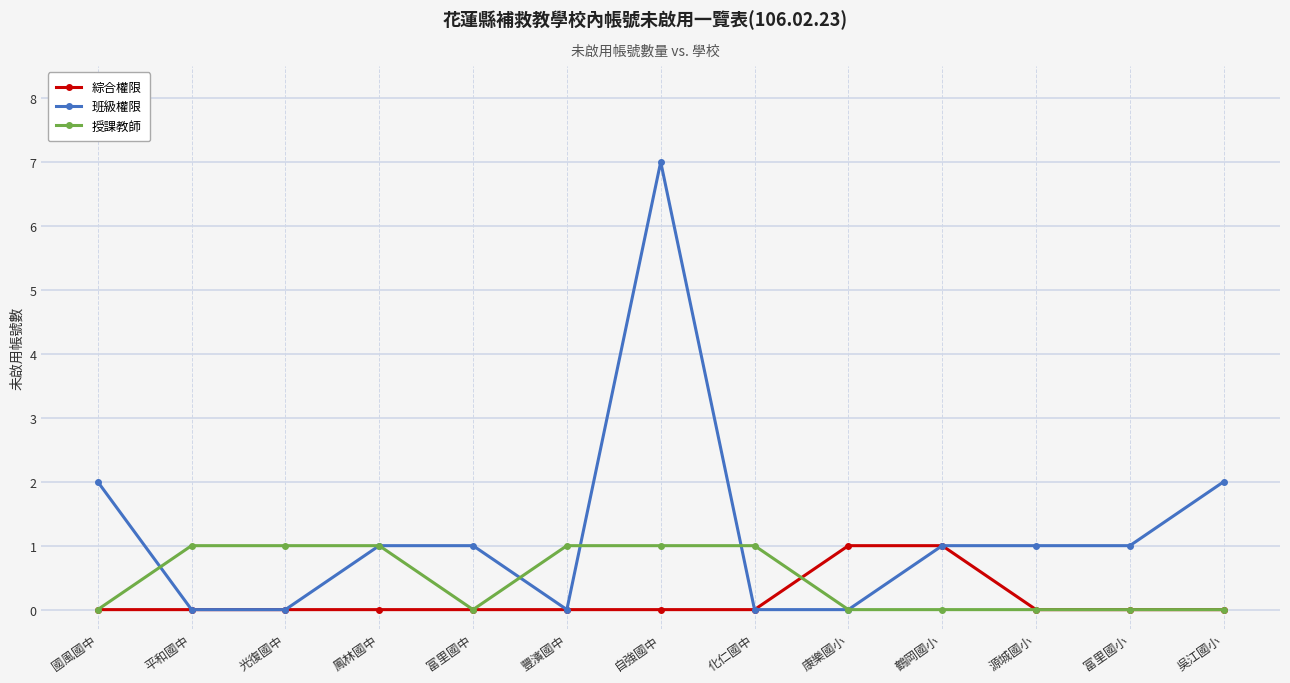

The 班級權限 series shows 0 at 平和國中. True or false?

True